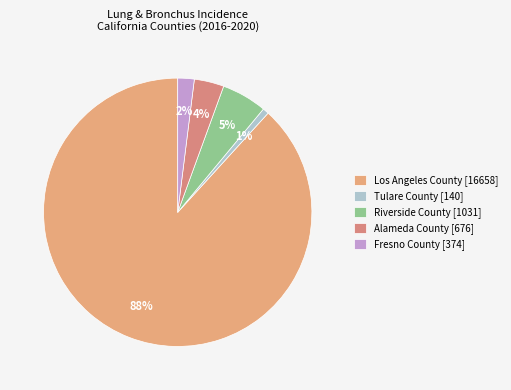

Do Riverside County and Tulare County together represent more than half of the pie?

No